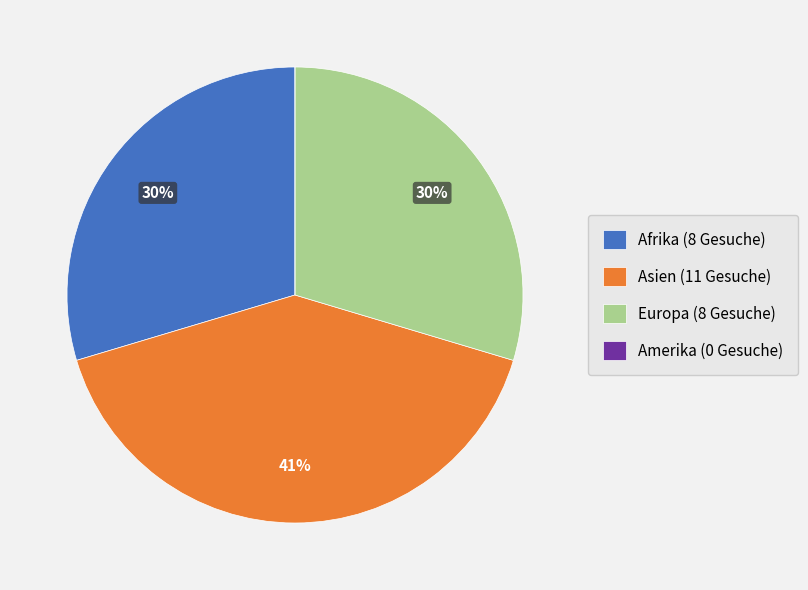

Is there a majority slice in this chart?

No